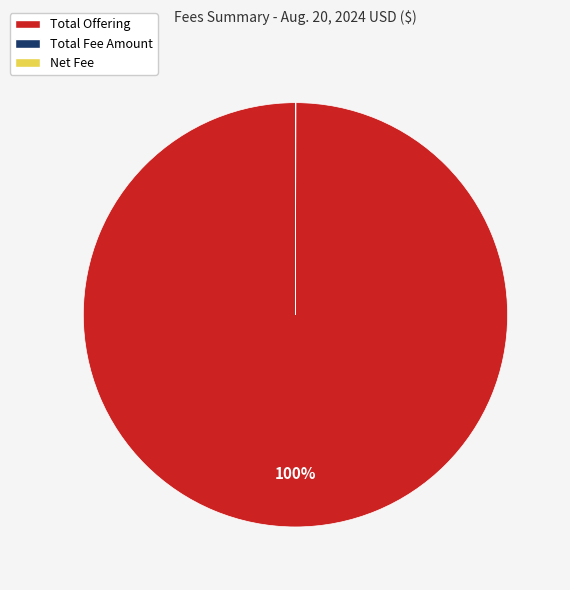

What is the largest slice in the pie chart?

Total Offering